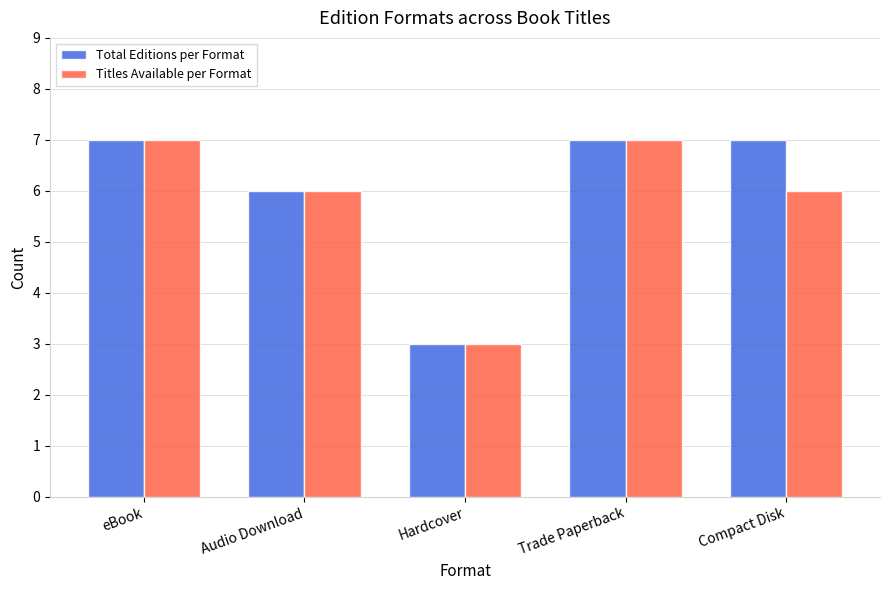

What is the total value across all series at Compact Disk?

13